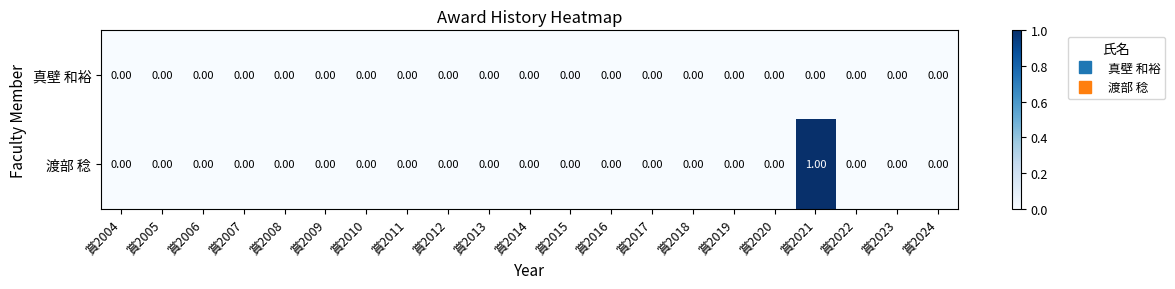

Rank the series by their average value, from highest to lowest.

渡部 稔, 真壁 和裕